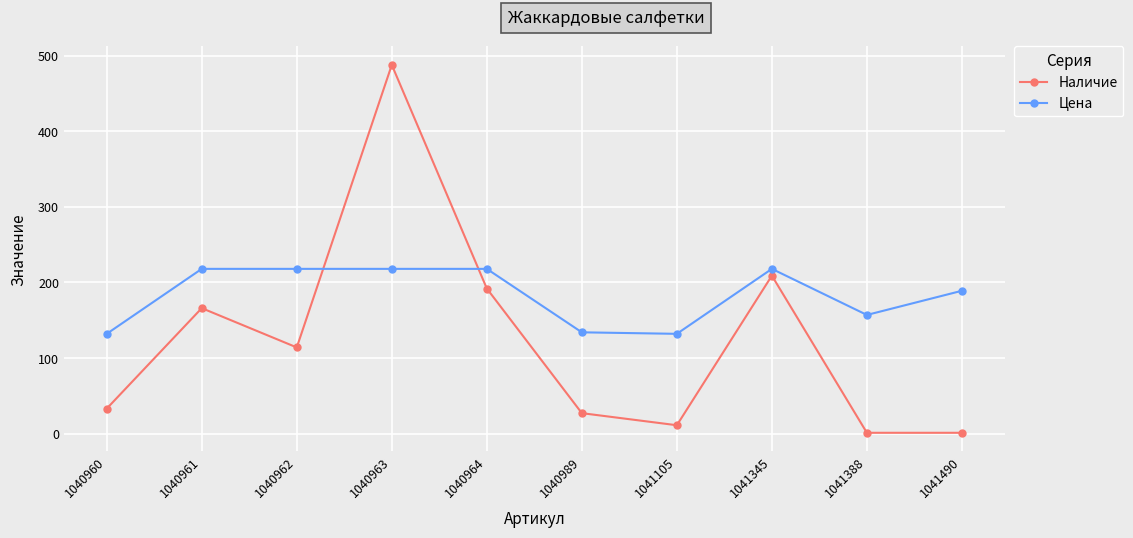

What are all the series names shown in the legend?

Наличие, Цена